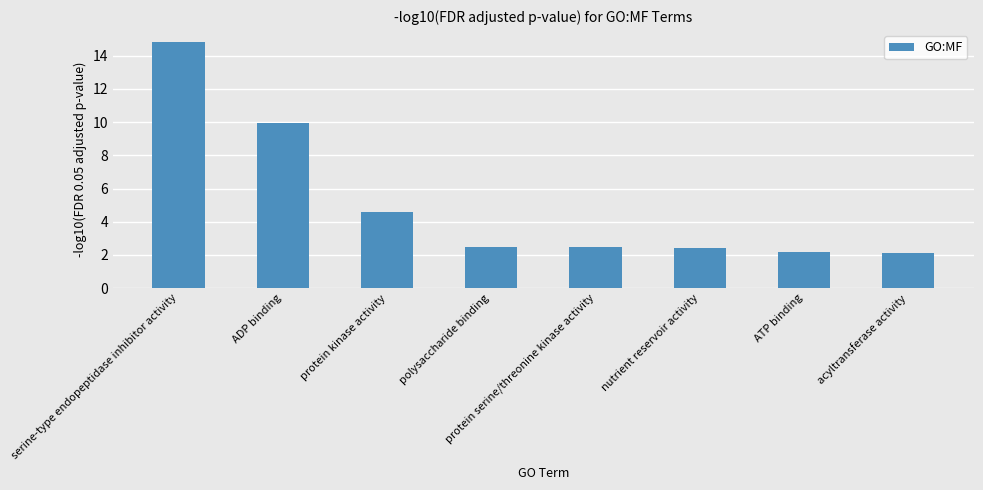

What is the average value?

5.1